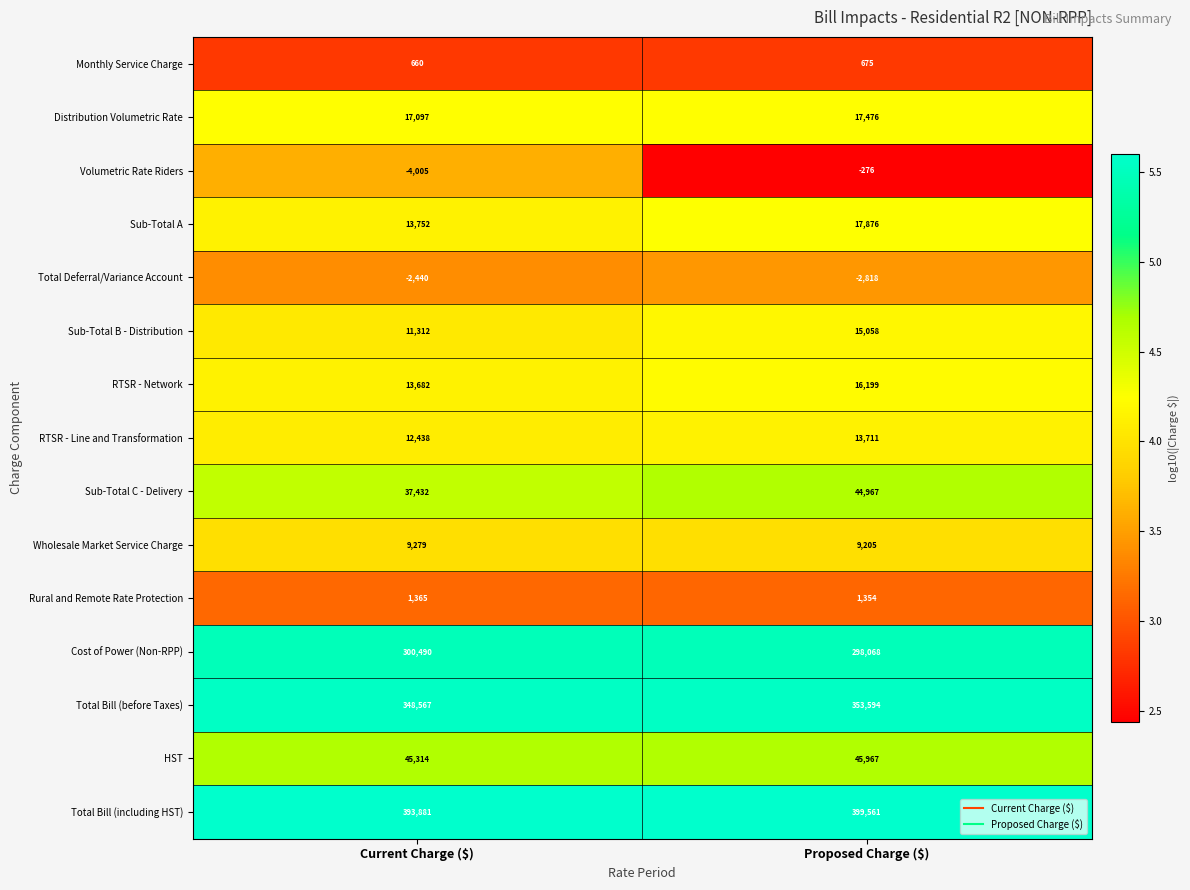

What is the total value across all series at Proposed Charge ($)?

1230617